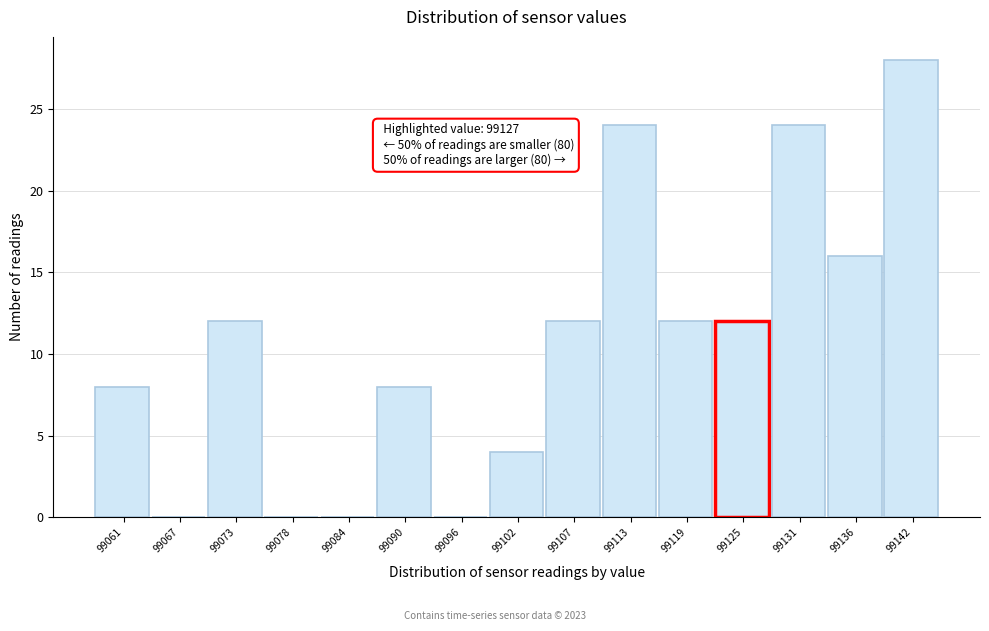

Over which range of the x-axis is the bar tallest?

99139 to 99145